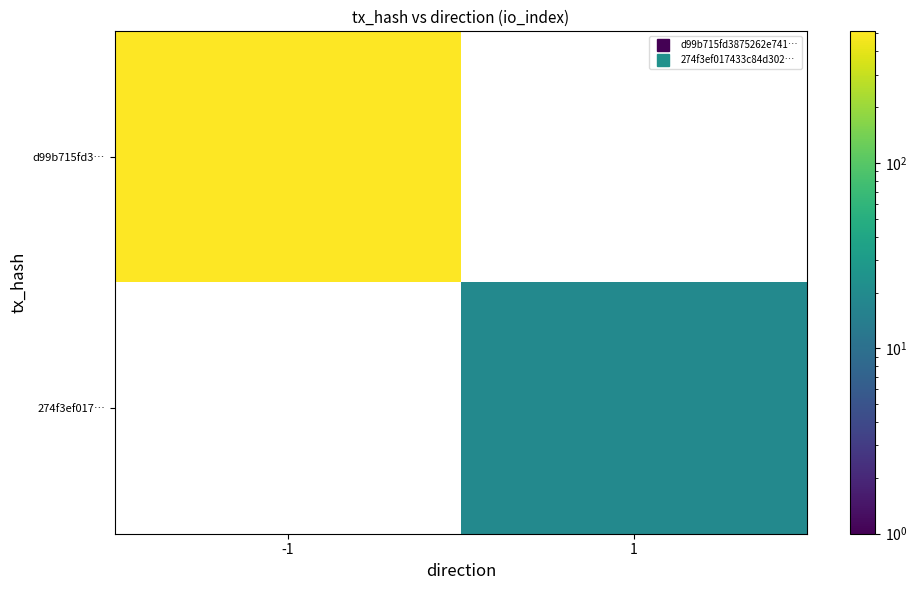

Which category has the lowest value across all series?

1